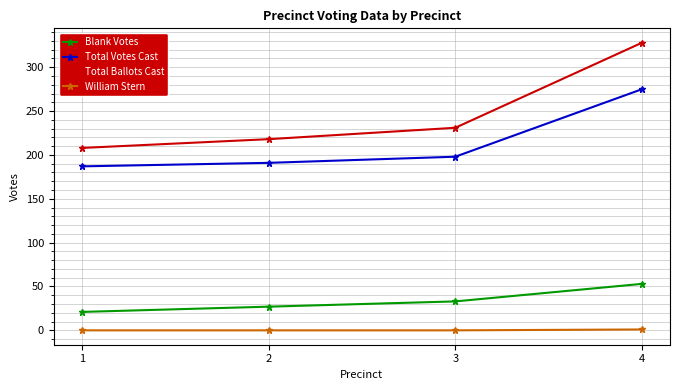

How many series are shown in this chart?

4